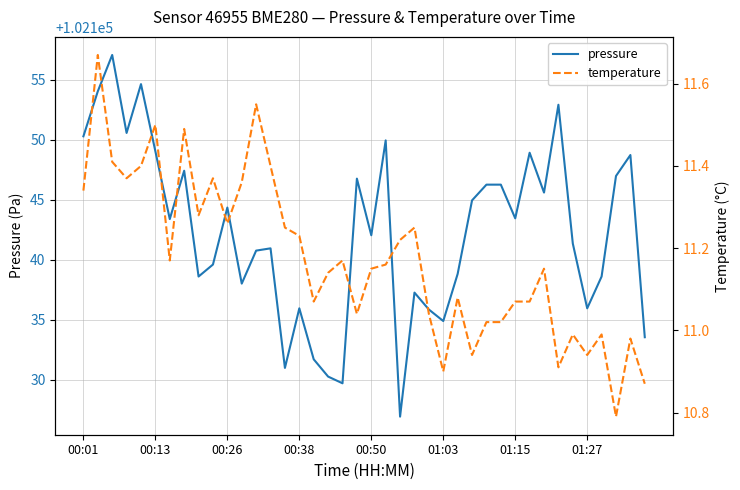

What position from the left is 11?

12